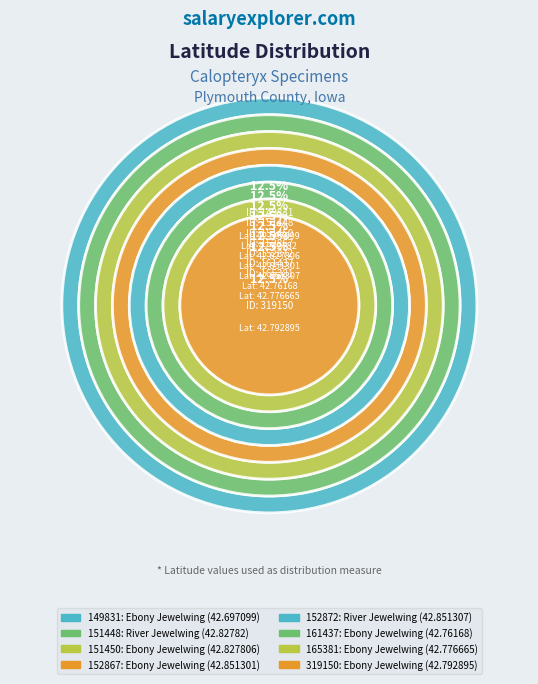

Is there a majority slice in this chart?

No